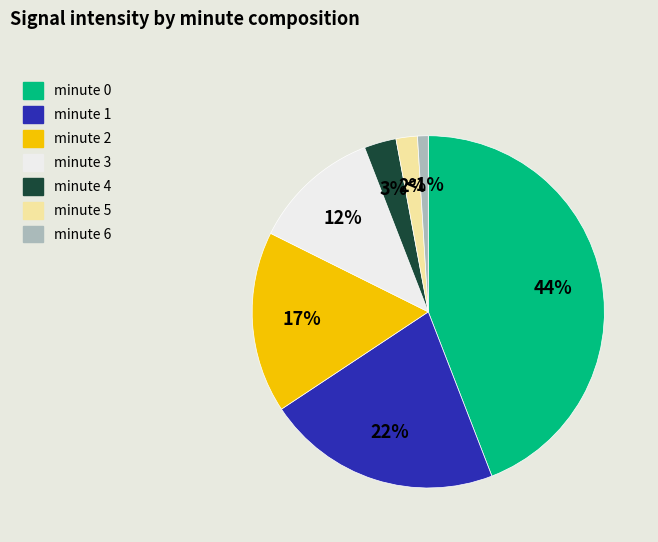

Which slice is the smallest?

minute 6